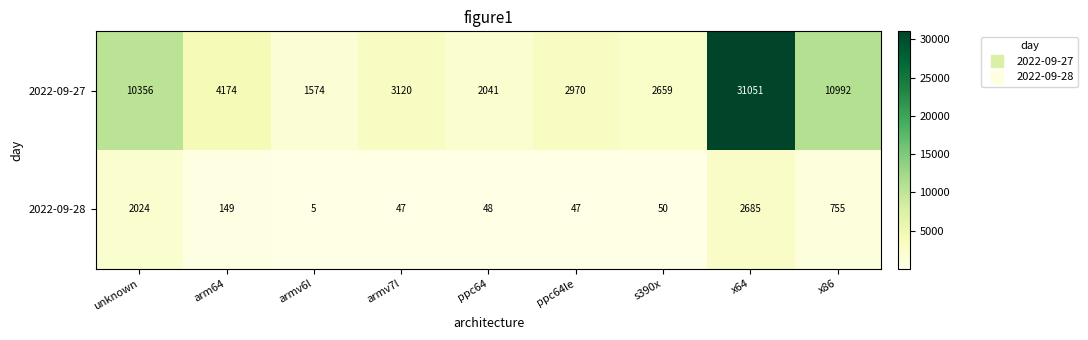

The value of 2022-09-27 at armv7l is 1013. True or false?

False